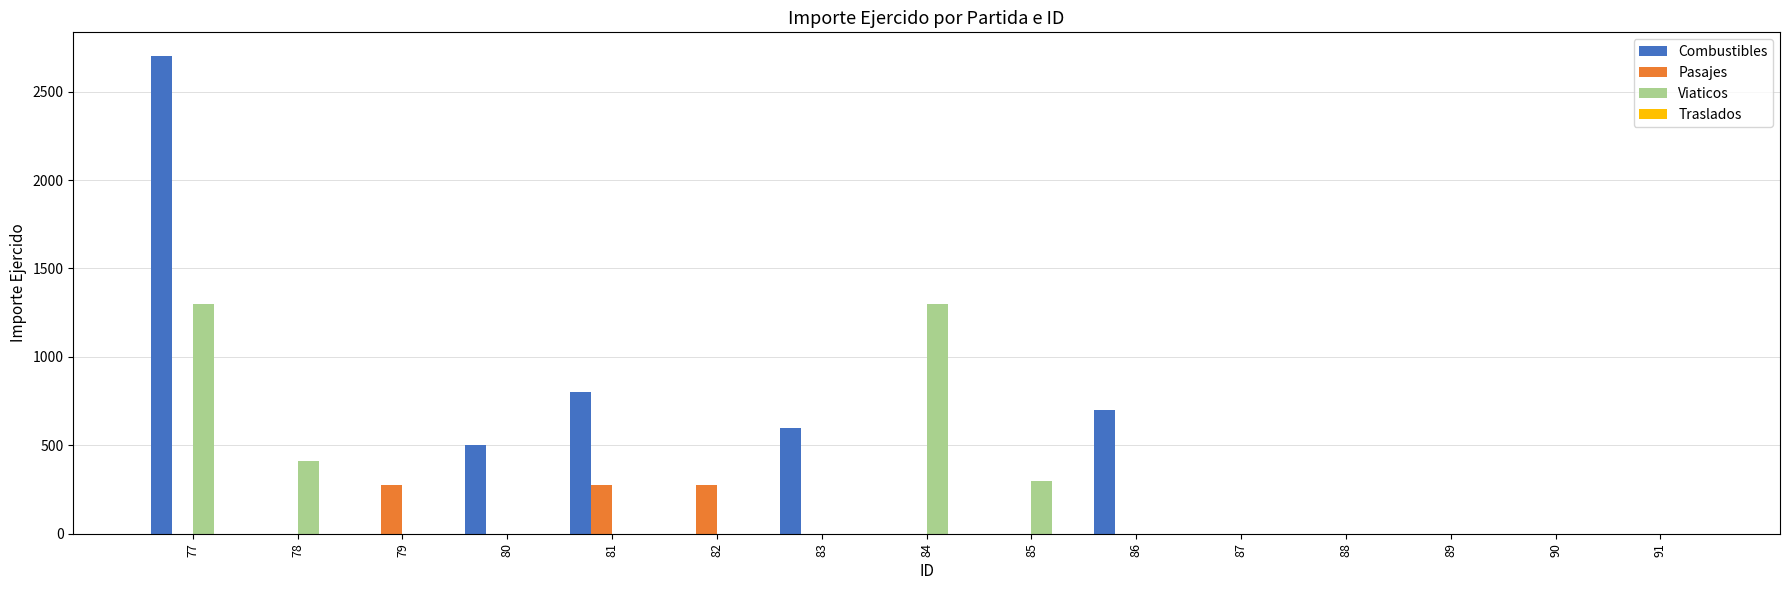

At which label is Viaticos closest to 650?

78